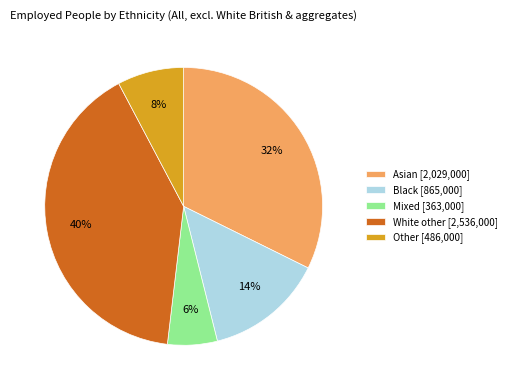

Which slice is the smallest?

Mixed